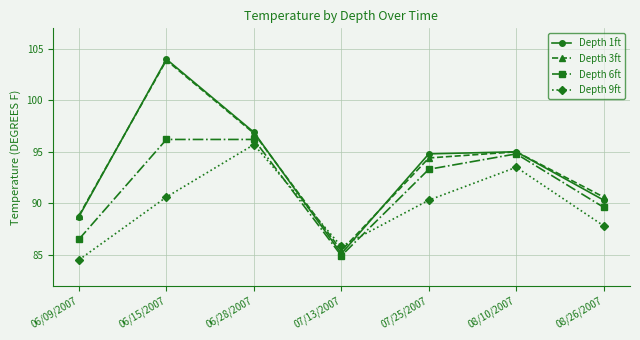

What is the spread (max minus min) of values at 07/25/2007?

4.5